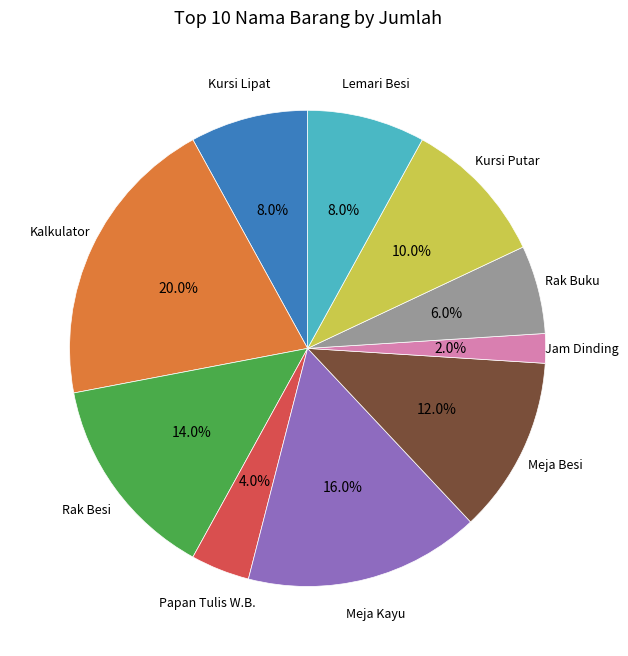

Is there any slice that represents more than half of the pie?

No